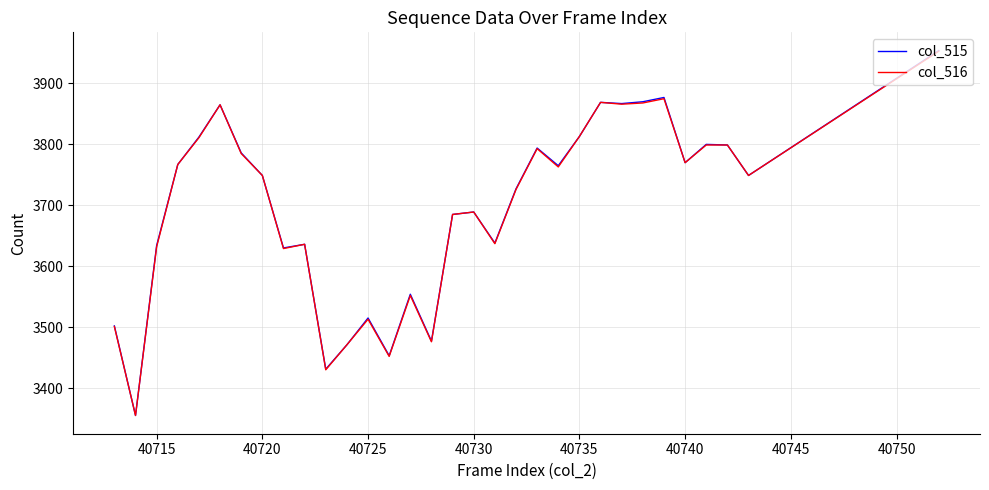

Which series has the largest range (max minus min)?

col_515